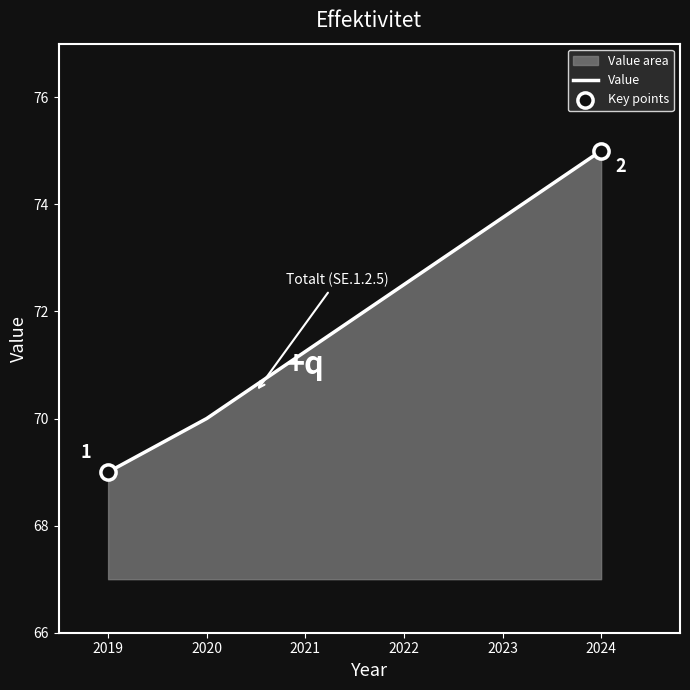

Approximately how many times larger is the value at 2024 compared to 2019?

1.1